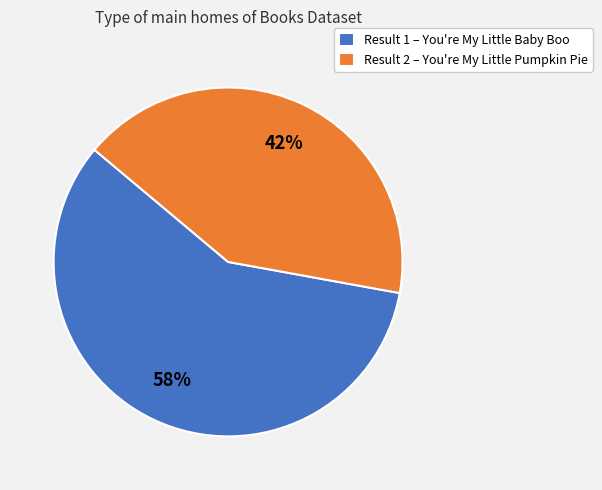

To the nearest percent, what is the average slice percentage?

50%